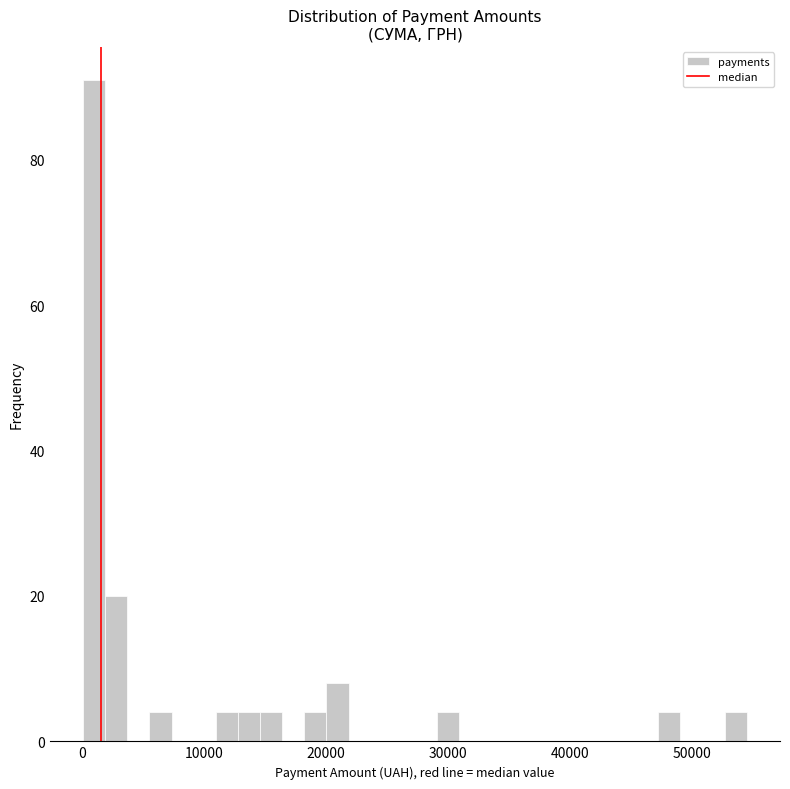

Read against the x-axis, roughly where is the centre of the tallest bar?

1000